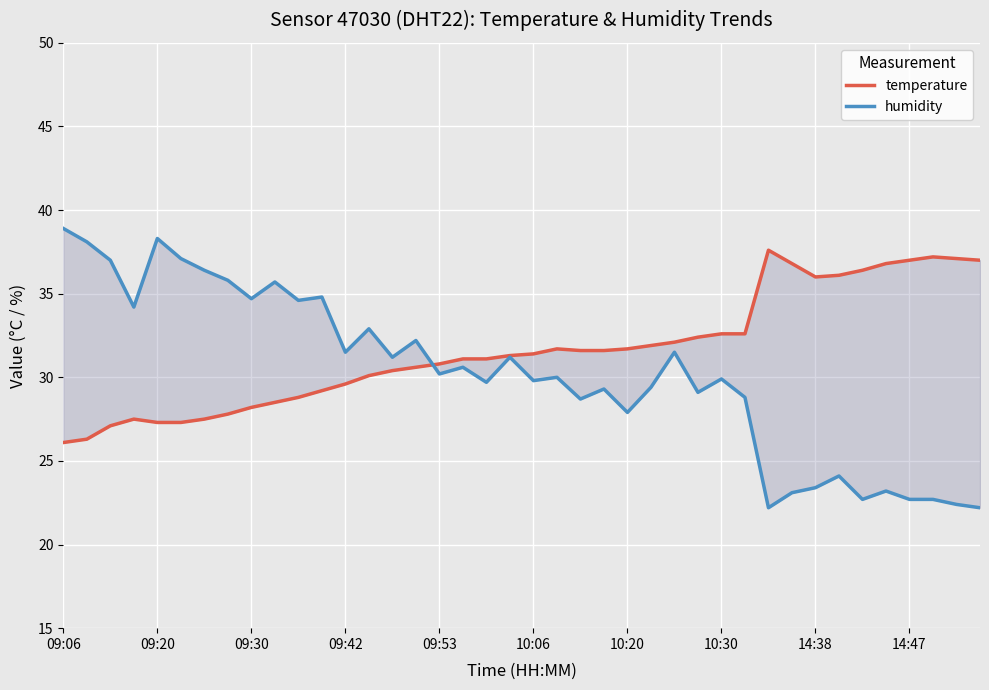

What position from the left is 10:06?

6